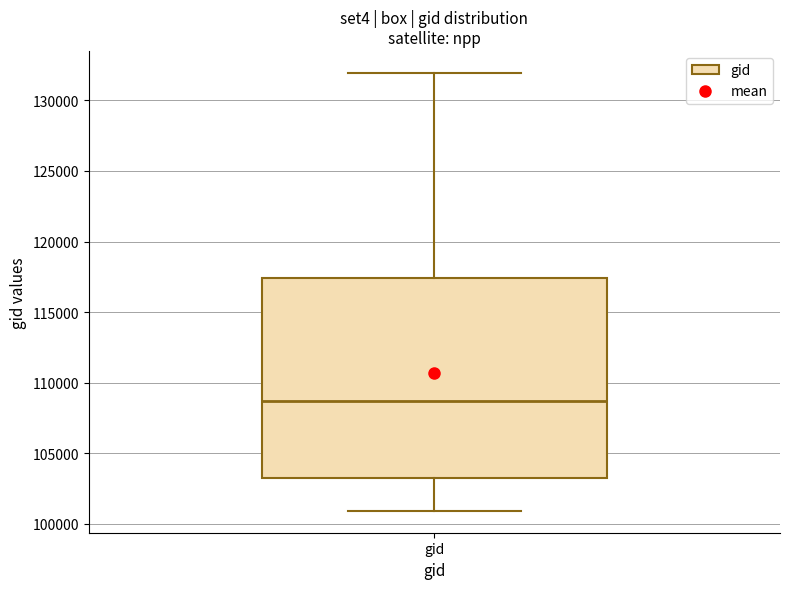

Where is the upper edge of the box for gid on the y-axis? The values are not printed on the chart, so give them approximately, as read against the axis.

117500